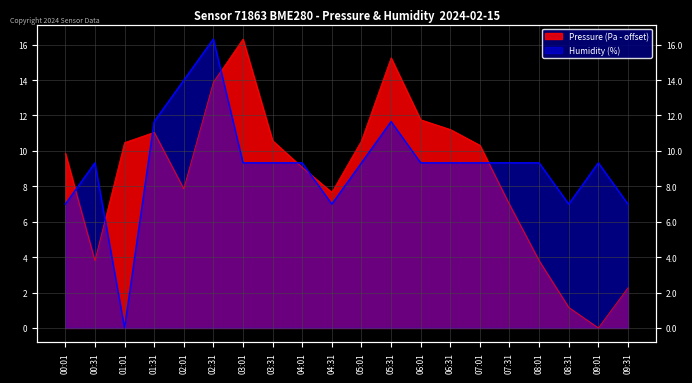

How many positive values does the humidity series have?

19